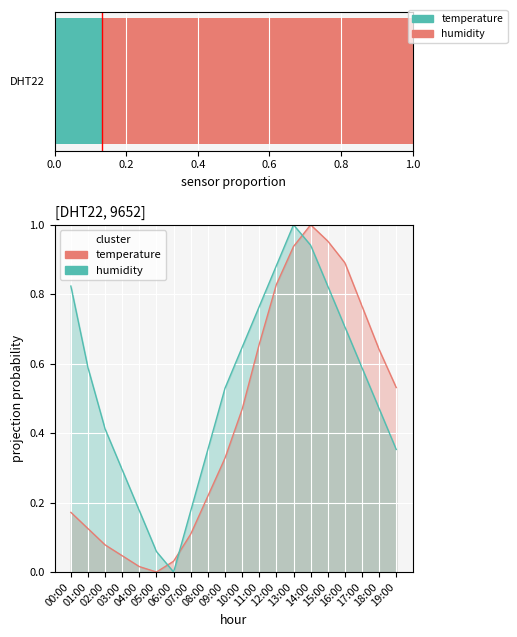

What is the difference between the humidity values at 05:00 and 08:00?

0.3